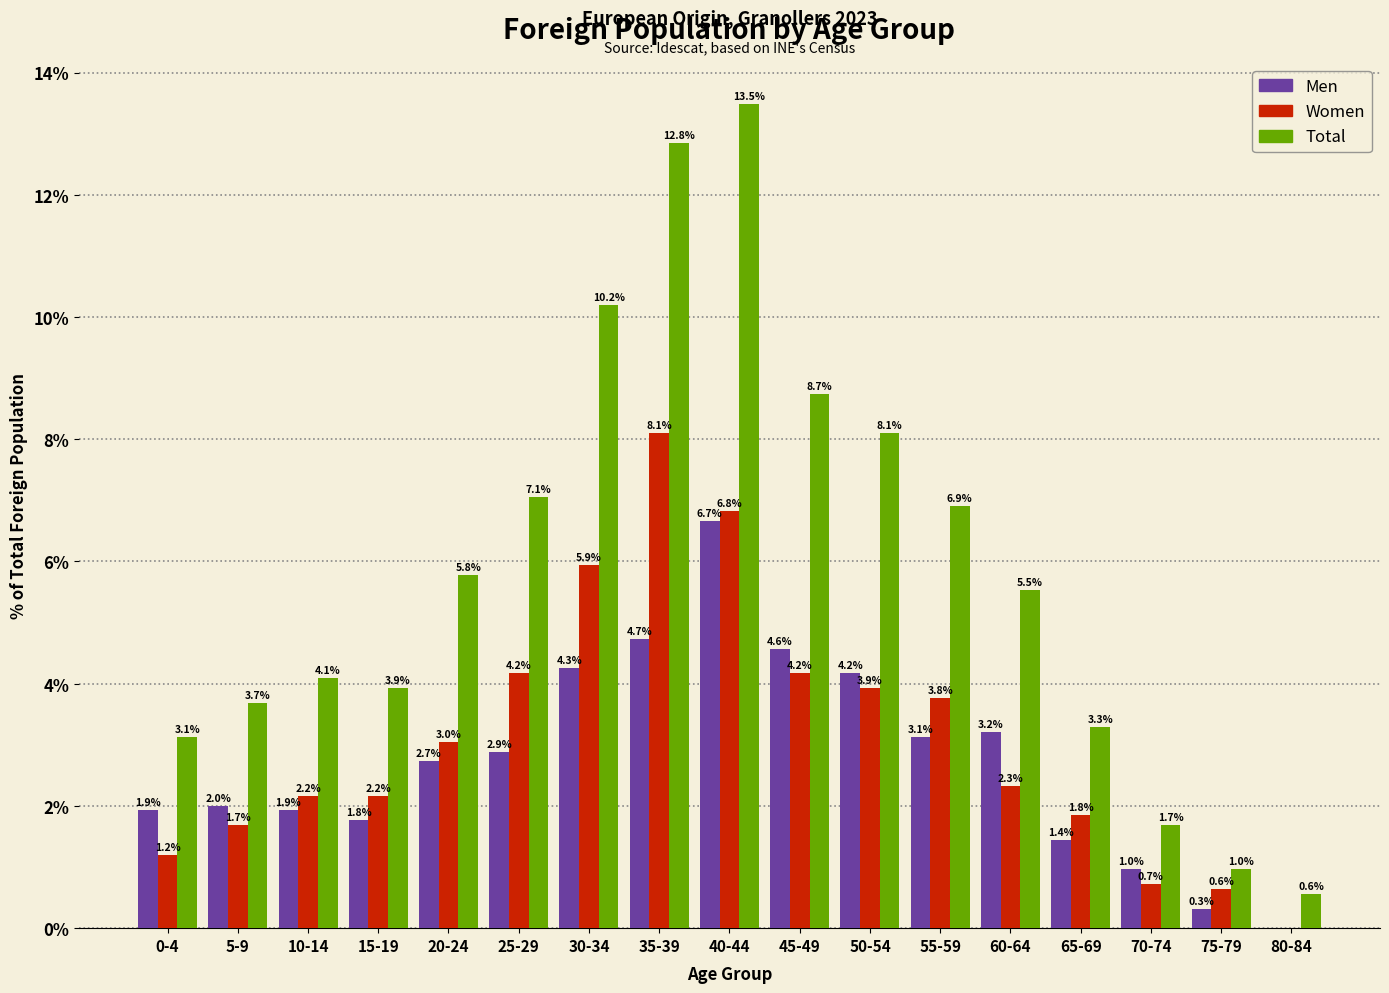

Reading left to right, extract all data points from this chart.

Men: 0-4=1.9	5-9=2.0	10-14=1.9	15-19=1.8	20-24=2.7	25-29=2.9	30-34=4.3	35-39=4.7	40-44=6.7	45-49=4.6	50-54=4.2	55-59=3.1	60-64=3.2	65-69=1.4	70-74=1.0	75-79=0.3	80-84=0.0
Women: 0-4=1.2	5-9=1.7	10-14=2.2	15-19=2.2	20-24=3.0	25-29=4.2	30-34=5.9	35-39=8.1	40-44=6.8	45-49=4.2	50-54=3.9	55-59=3.8	60-64=2.3	65-69=1.8	70-74=0.7	75-79=0.6	80-84=0.0
Total: 0-4=3.1	5-9=3.7	10-14=4.1	15-19=3.9	20-24=5.8	25-29=7.1	30-34=10.2	35-39=12.8	40-44=13.5	45-49=8.7	50-54=8.1	55-59=6.9	60-64=5.5	65-69=3.3	70-74=1.7	75-79=1.0	80-84=0.6